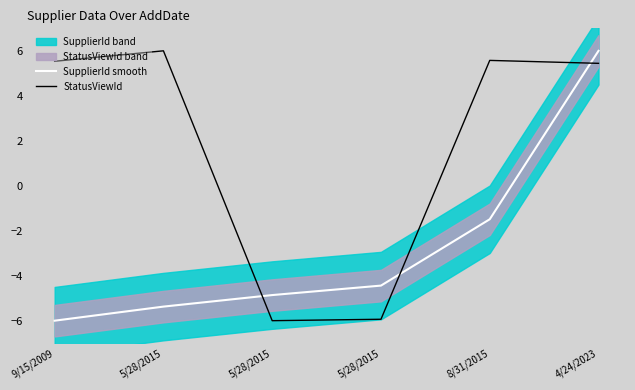

What is the value of the SupplierId smooth point at the 6th from the left?

6.0